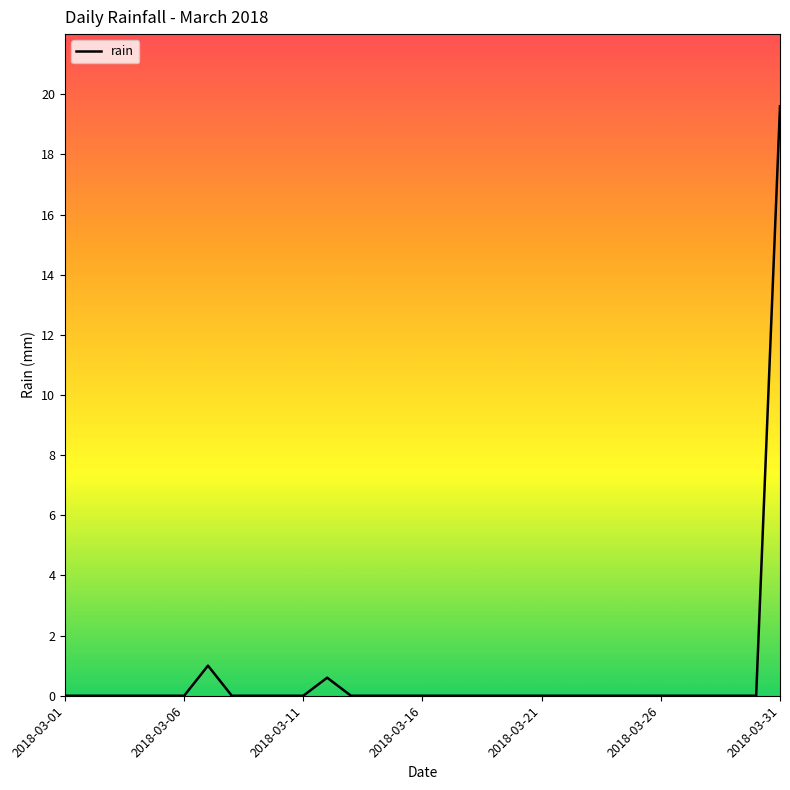

What is the maximum value shown in the chart?

19.6